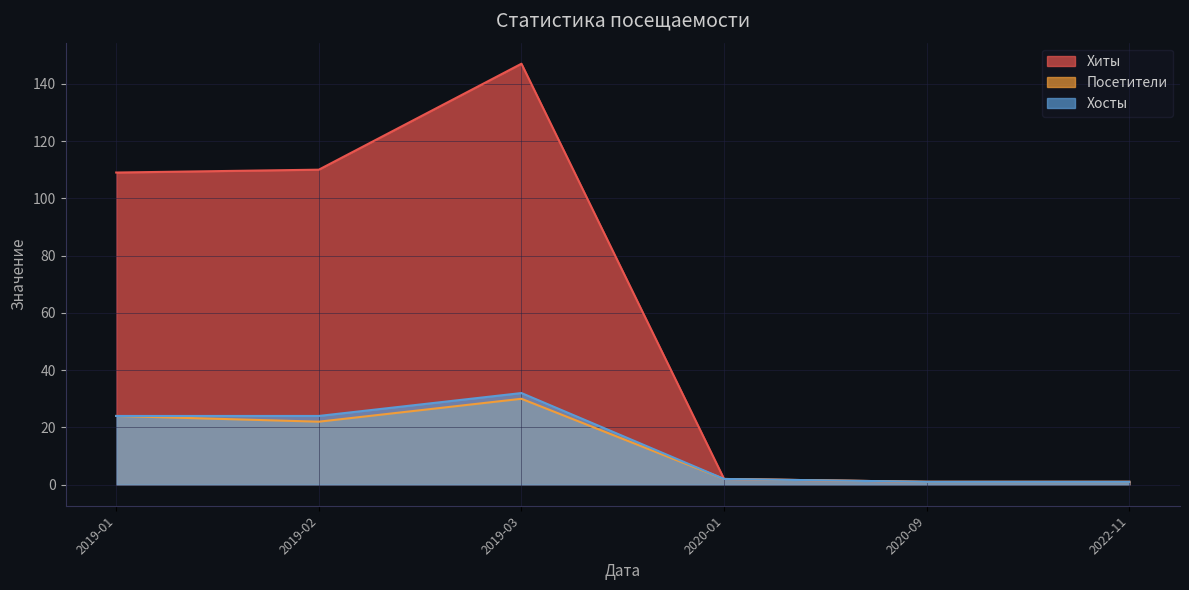

At which category does Посетители reach its first local valley?

2019-02